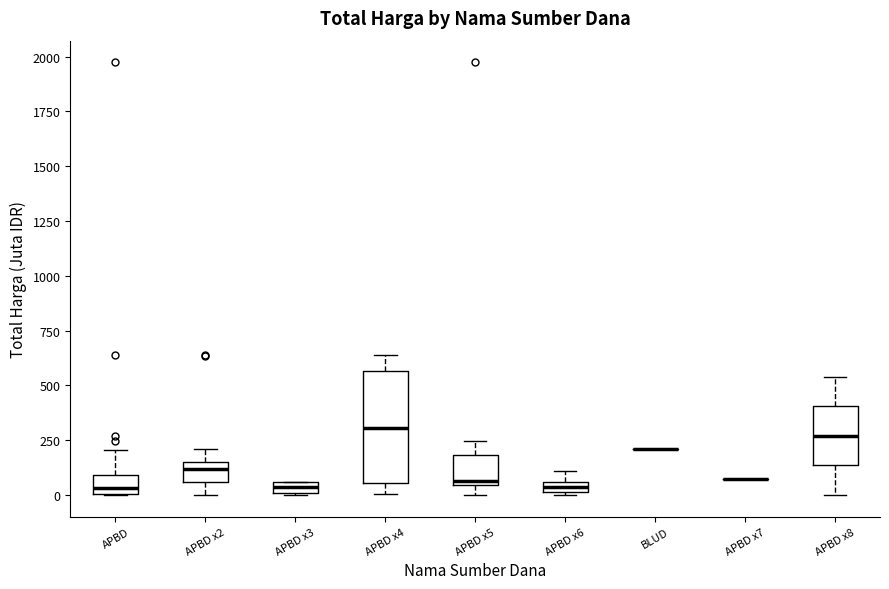

Comparing the boxes themselves (not the whiskers), which one is the tallest?

APBD x4